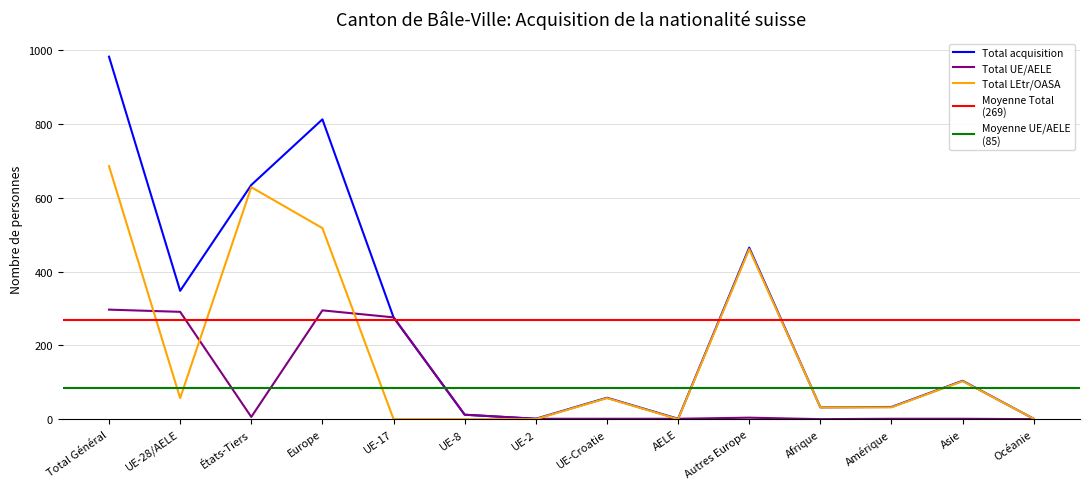

Which category has the highest value across all series?

Total Général